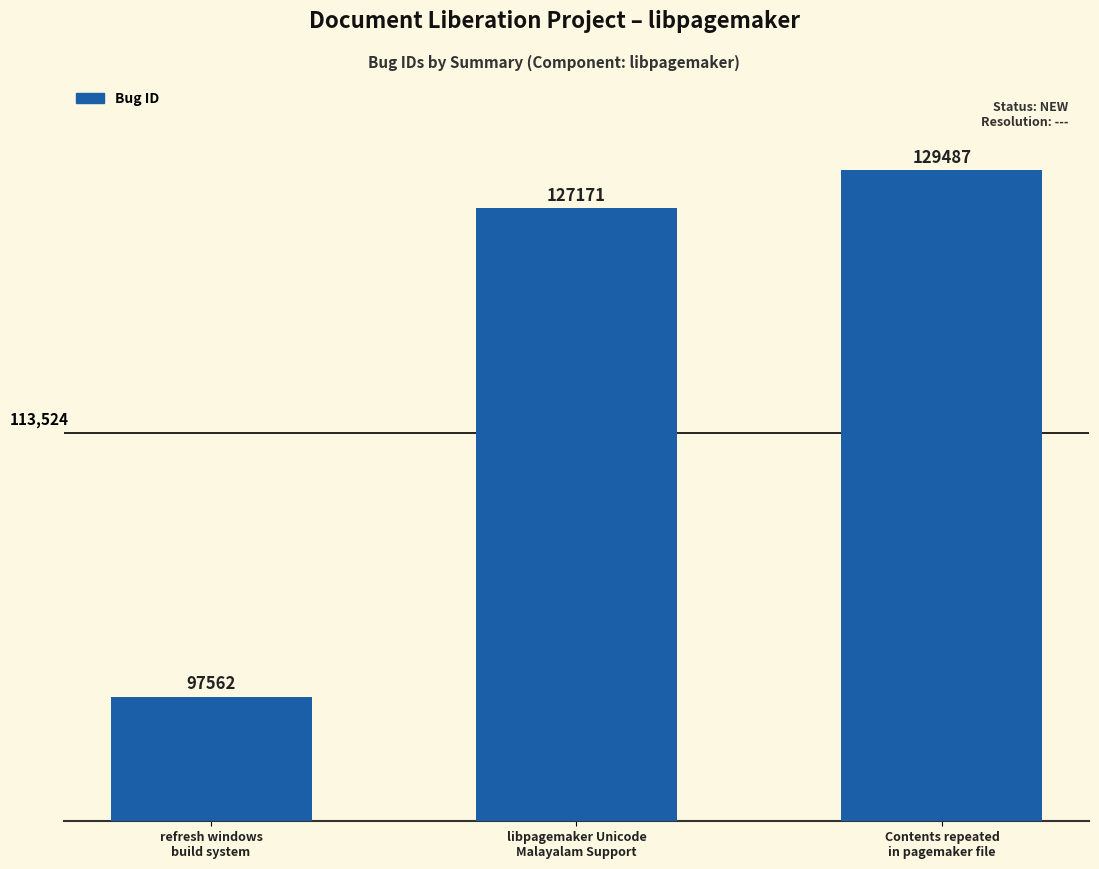

Reading left to right, what are all the values shown in this chart?

refresh windows
build system=97562	libpagemaker Unicode
Malayalam Support=127171	Contents repeated
in pagemaker file=129487